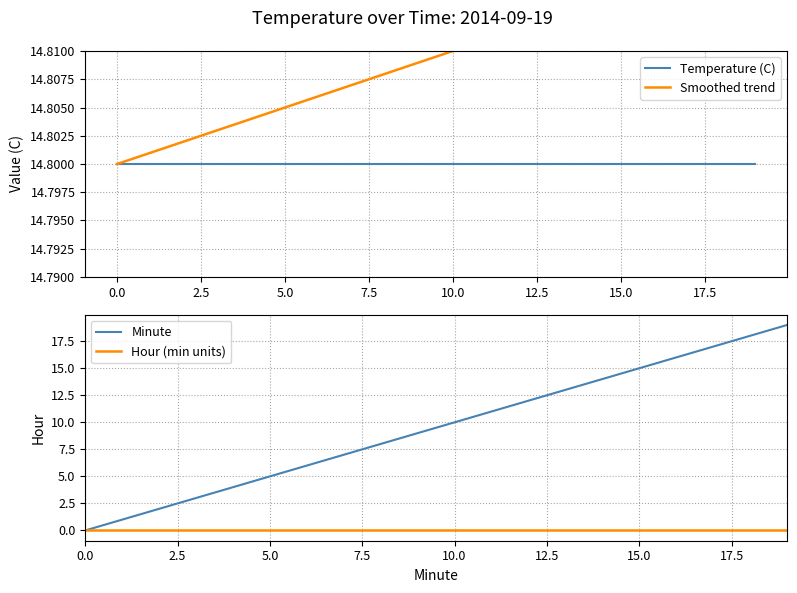

What is the maximum value for Minute?

19